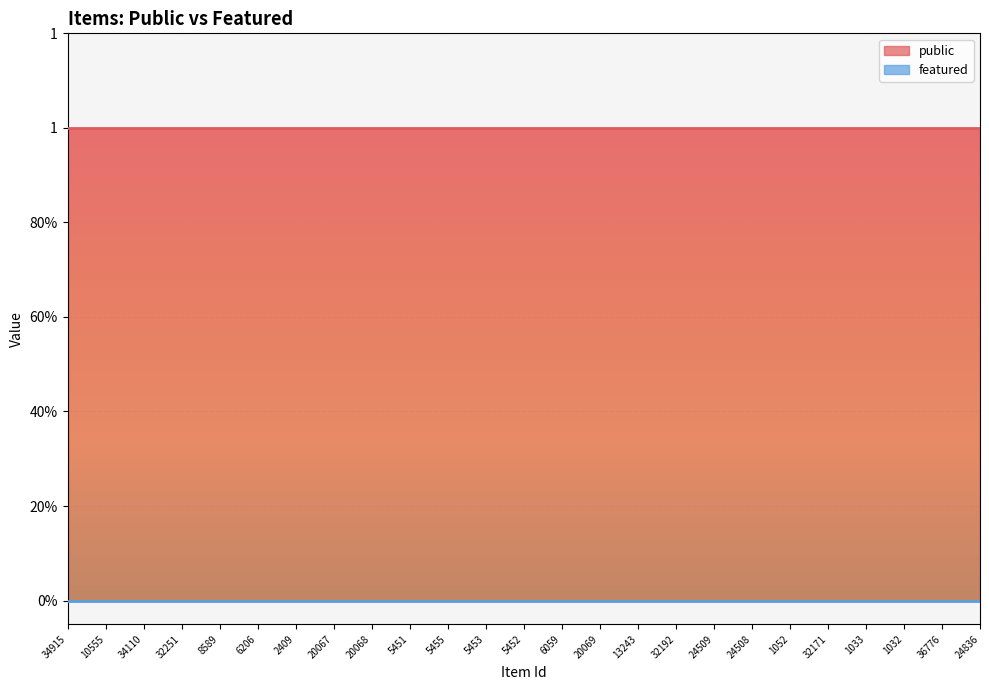

Which label corresponds to the smallest value in the chart?

34915